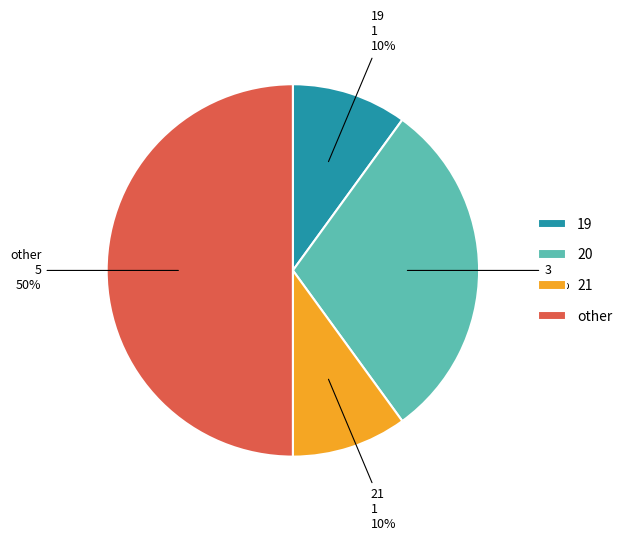

Does 19 represent more than half of the total?

No